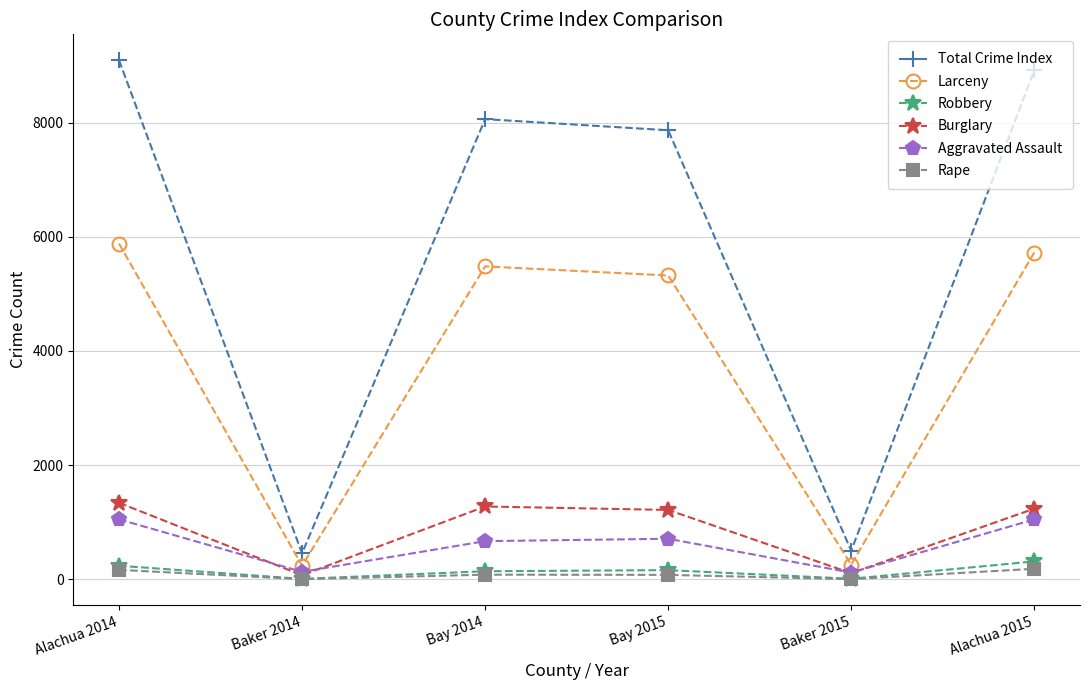

What is the maximum value for Rape?

183